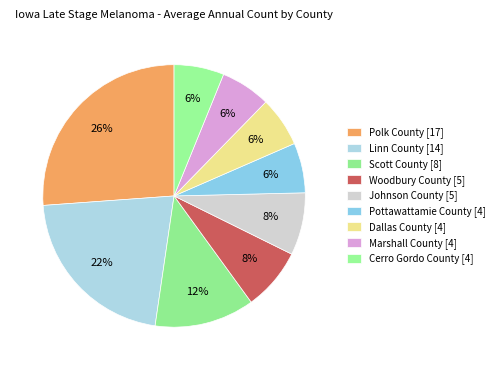

Which category has the biggest portion of the pie?

Polk County